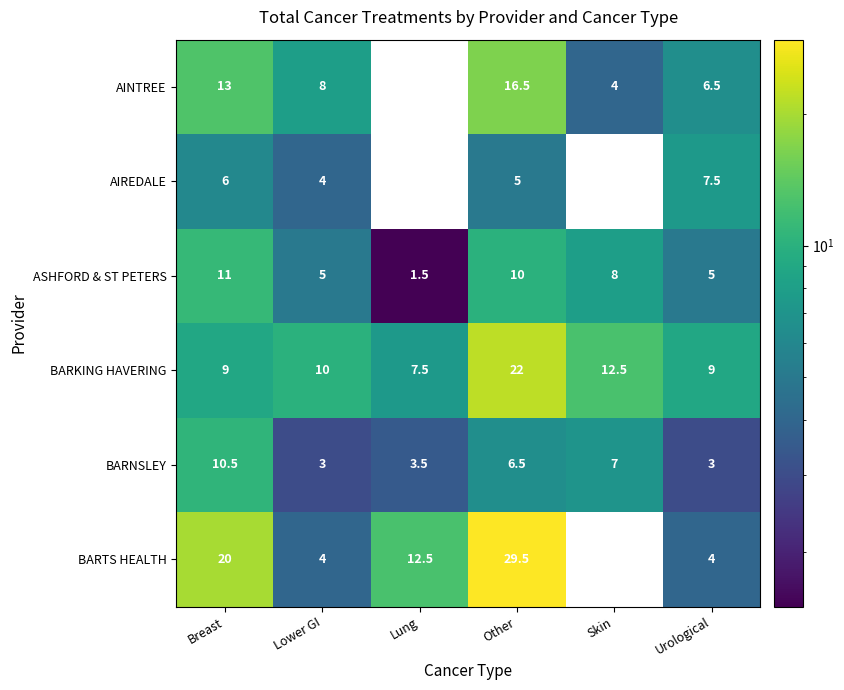

What is the total value across all series at Lower GI?

34.0